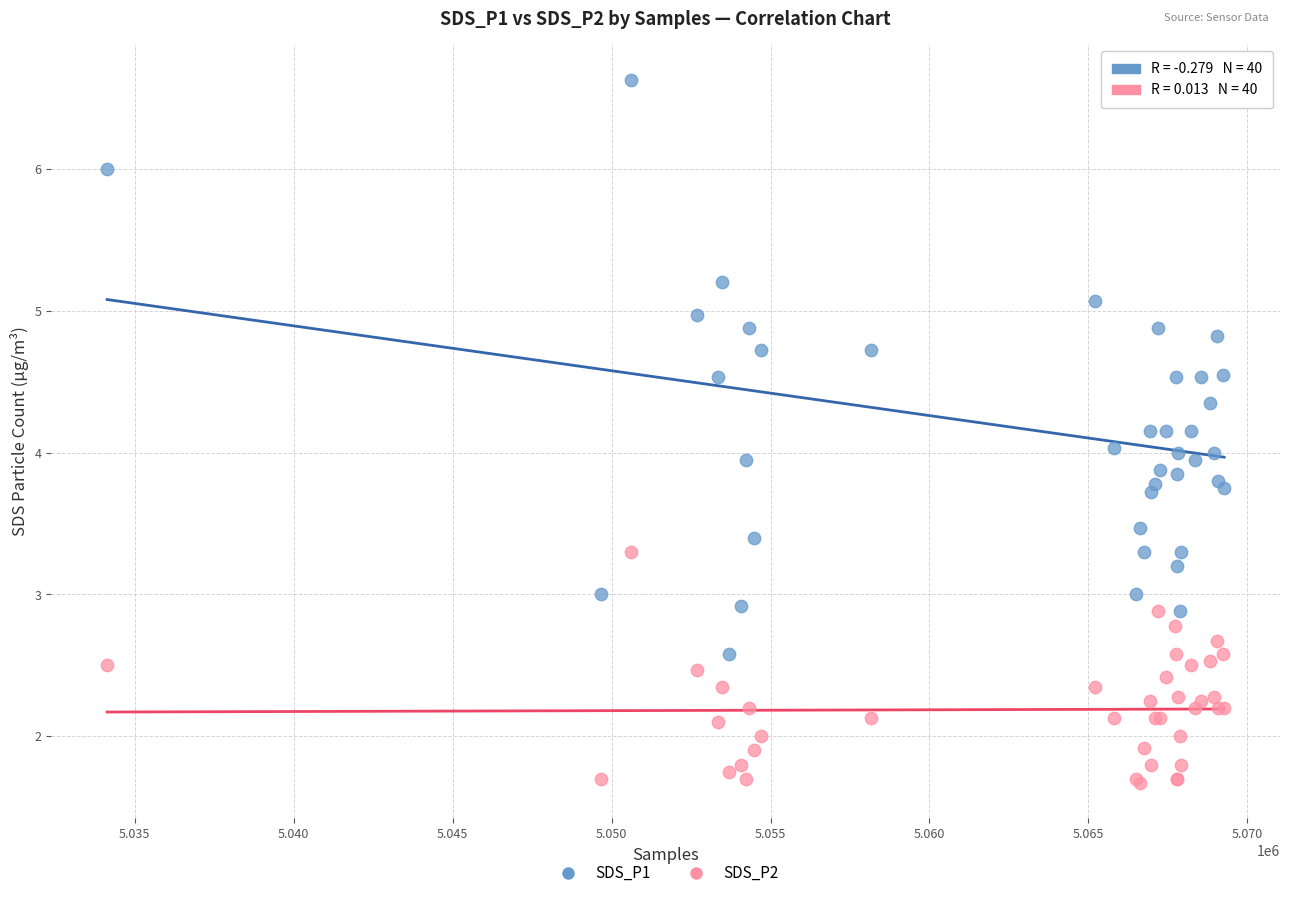

Which series contains the lowest Y value?

SDS_P2